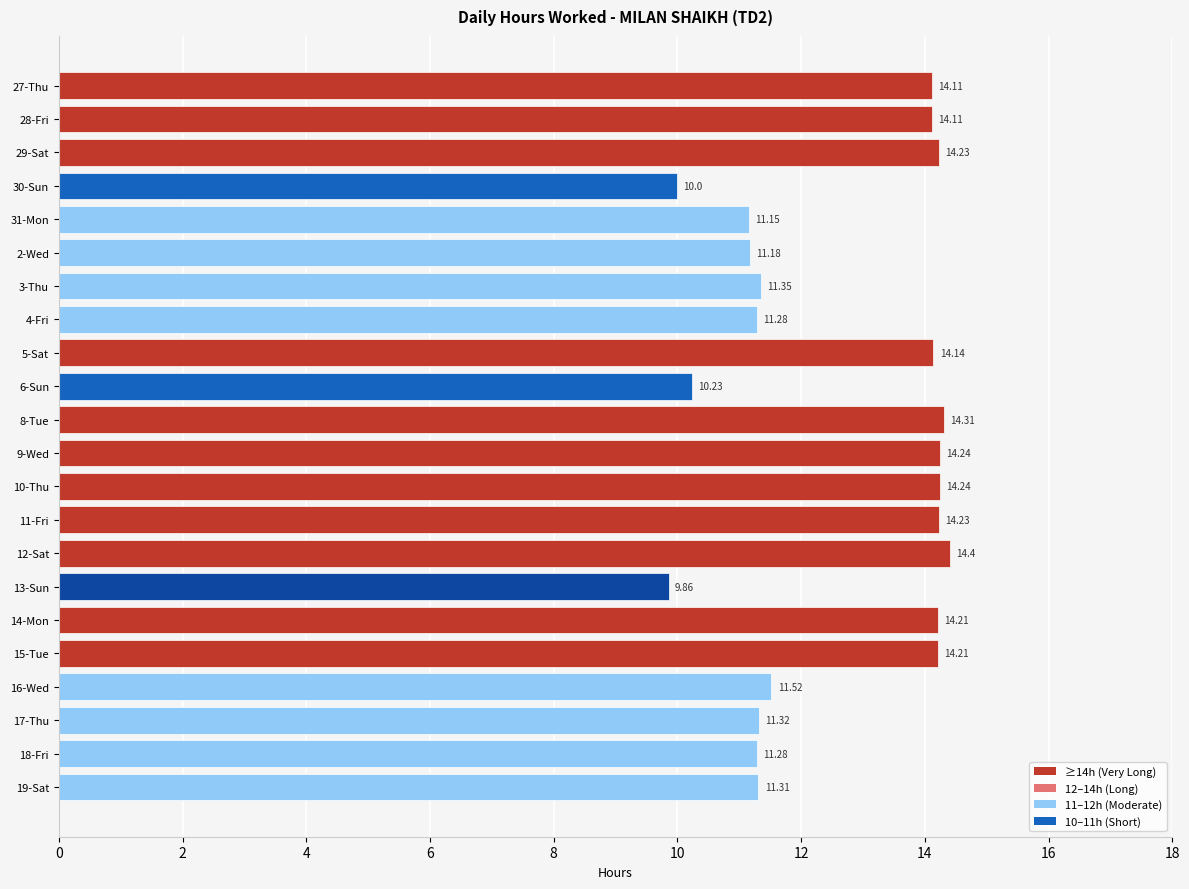

Between 14-Mon and 8-Tue, which is larger?

8-Tue